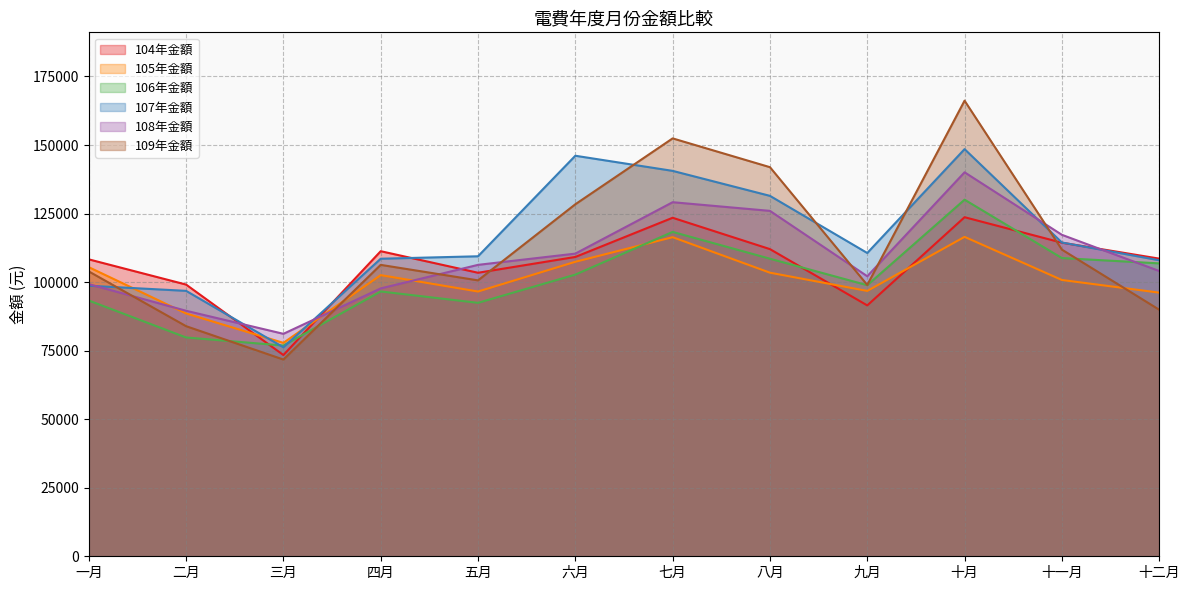

In 109年金額, how many points are lower than both neighbors (excluding endpoints)?

3